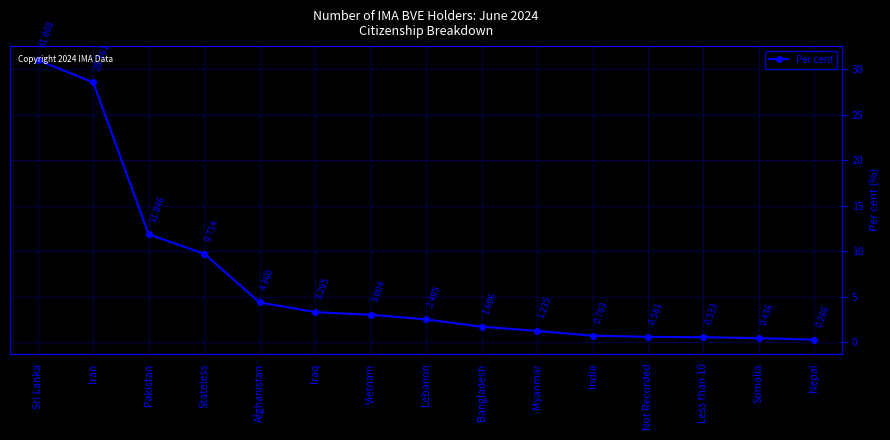

Rank the categories by value from lowest to highest.

Nepal, Somalia, Less than 10, Not Recorded, India, Myanmar, Bangladesh, Lebanon, Vietnam, Iraq, Afghanistan, Stateless, Pakistan, Iran, Sri Lanka